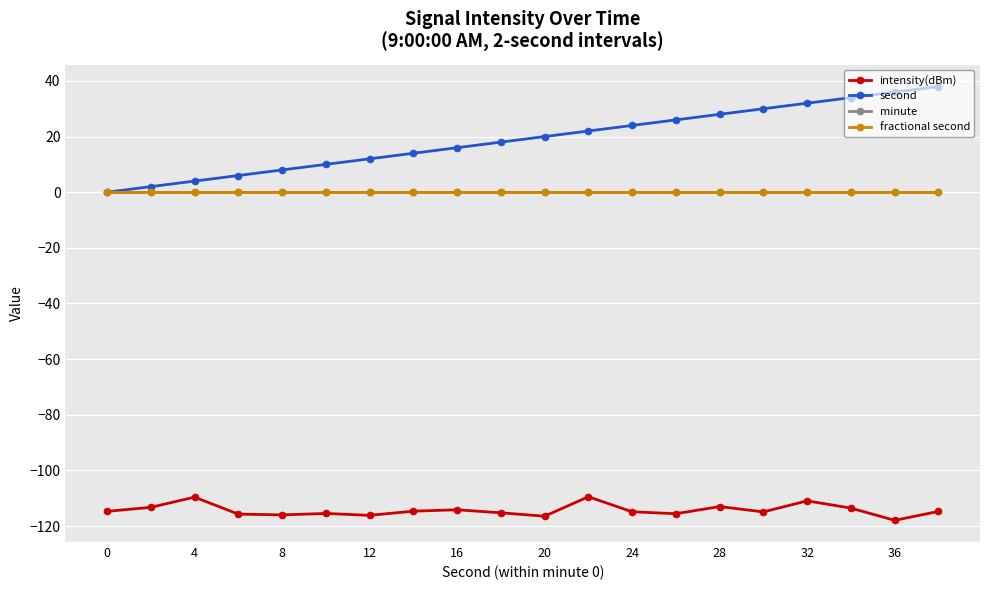

True or false: second and minute intersect in this chart.

False